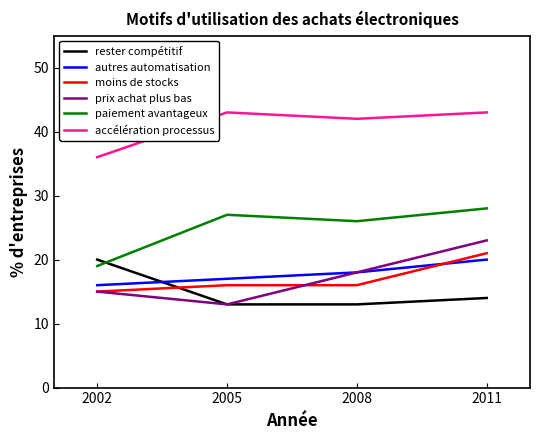

How many series are shown in this chart?

6